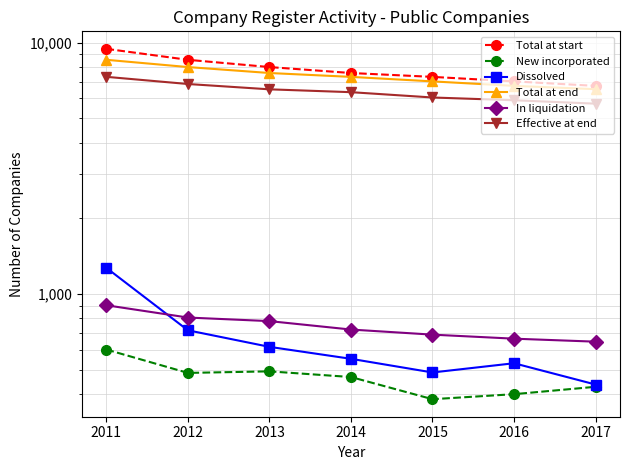

At which label does In liquidation reach its peak?

2011